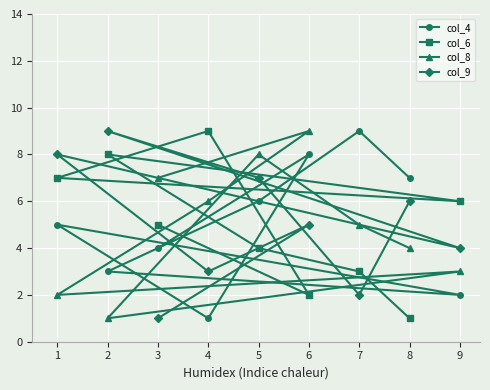

At 5, list the series in order from largest to smallest.

col_8, col_9, col_4, col_6